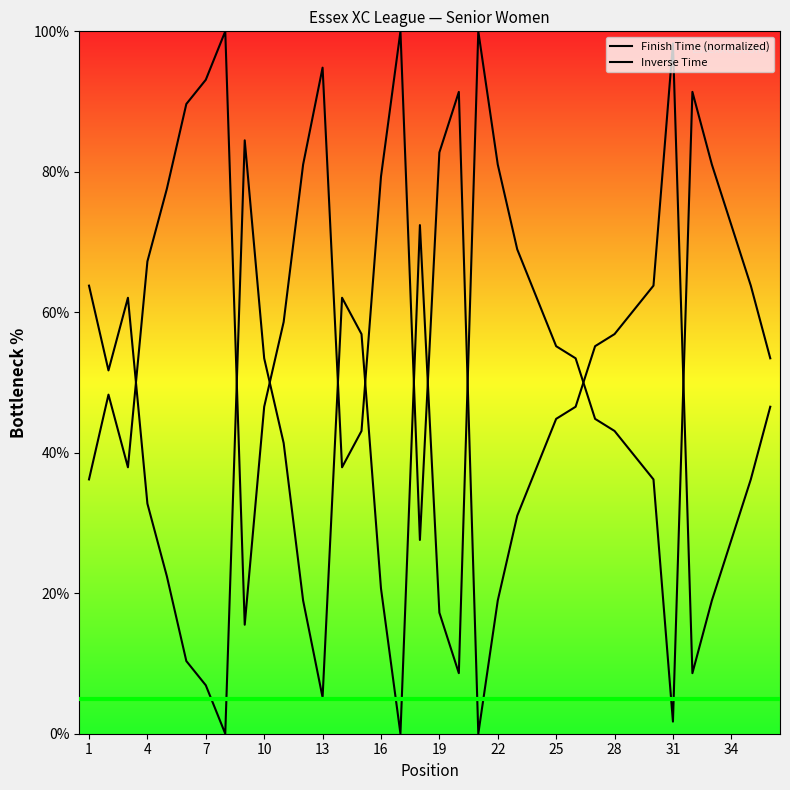

Does the chart have visible grid lines?

No